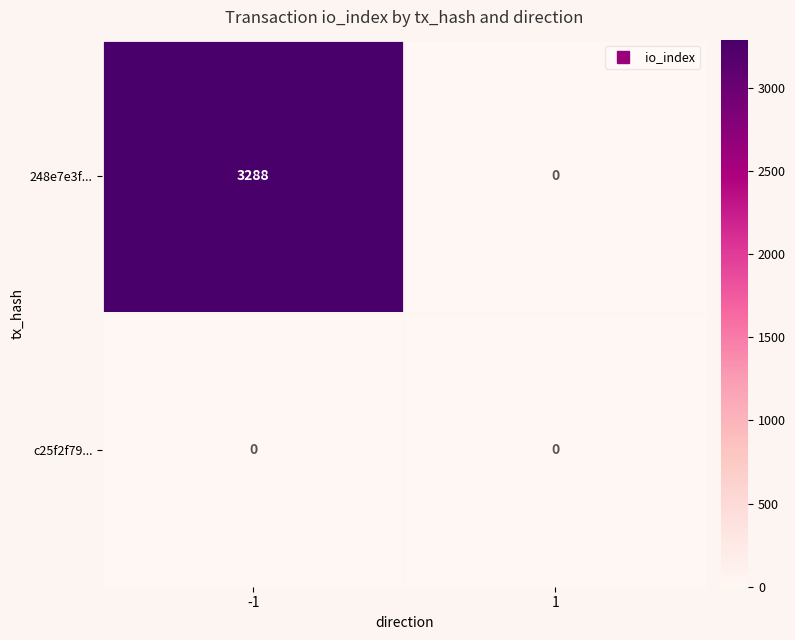

Which label corresponds to the largest value in the chart?

-1